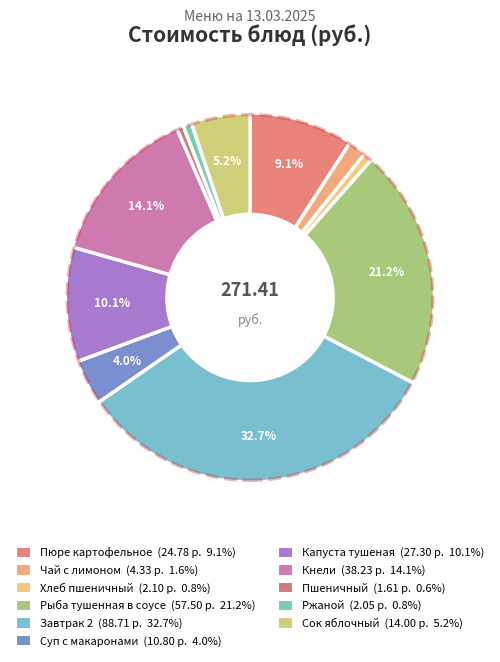

To the nearest percent, what is the average slice percentage?

9%